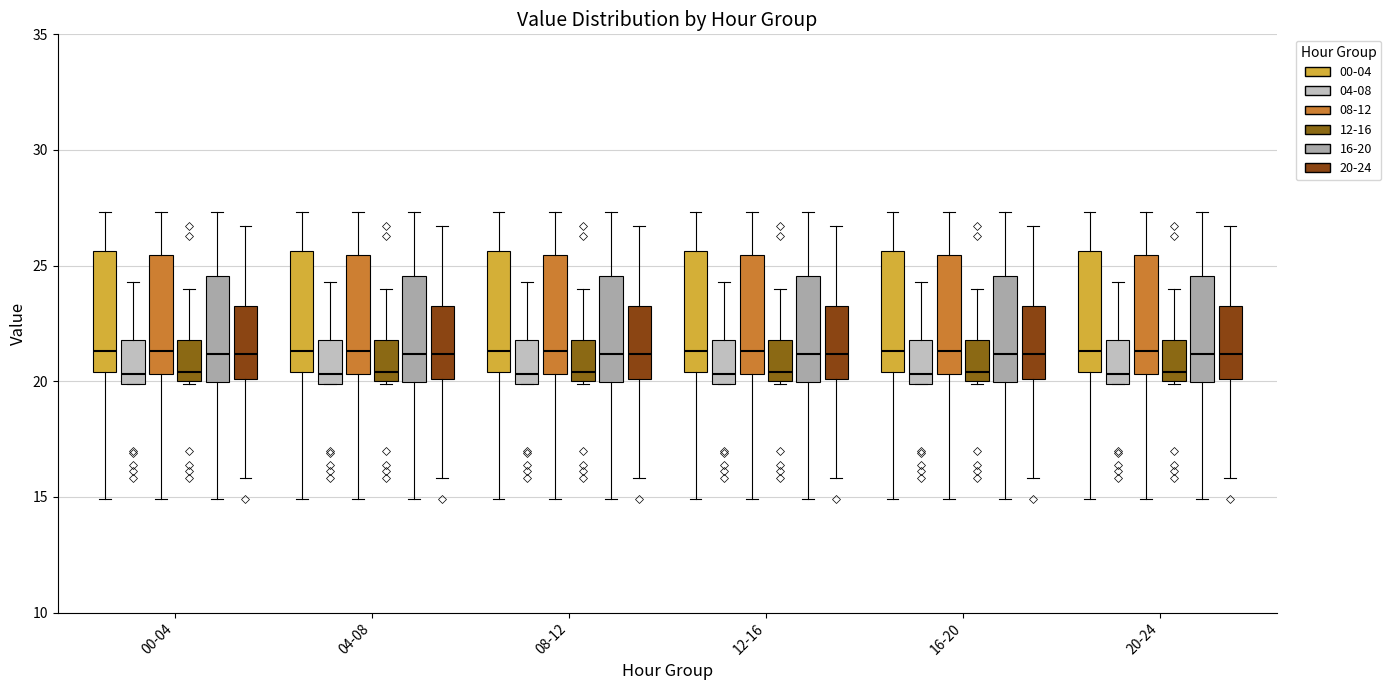

Reading left to right, transcribe this box plot: for each box, give where its median line is, the range the box spans, and where its two whiskers end, as read against the y-axis. The values are not printed on the chart, so give them approximately, as read against the axis.

00-04 (00-04): median 21.5, box 20.5 to 25.5, whiskers 15.0 to 27.5
00-04 (04-08): median 20.5, box 20.0 to 22.0, whiskers 20.0 to 24.5
00-04 (08-12): median 21.5, box 20.5 to 25.5, whiskers 15.0 to 27.5
00-04 (12-16): median 20.5, box 20.0 to 22.0, whiskers 20.0 to 24.0
00-04 (16-20): median 21.0, box 20.0 to 24.5, whiskers 15.0 to 27.5
00-04 (20-24): median 21.0, box 20.0 to 23.5, whiskers 16.0 to 26.5
04-08 (00-04): median 21.5, box 20.5 to 25.5, whiskers 15.0 to 27.5
04-08 (04-08): median 20.5, box 20.0 to 22.0, whiskers 20.0 to 24.5
04-08 (08-12): median 21.5, box 20.5 to 25.5, whiskers 15.0 to 27.5
04-08 (12-16): median 20.5, box 20.0 to 22.0, whiskers 20.0 to 24.0
04-08 (16-20): median 21.0, box 20.0 to 24.5, whiskers 15.0 to 27.5
04-08 (20-24): median 21.0, box 20.0 to 23.5, whiskers 16.0 to 26.5
08-12 (00-04): median 21.5, box 20.5 to 25.5, whiskers 15.0 to 27.5
08-12 (04-08): median 20.5, box 20.0 to 22.0, whiskers 20.0 to 24.5
08-12 (08-12): median 21.5, box 20.5 to 25.5, whiskers 15.0 to 27.5
08-12 (12-16): median 20.5, box 20.0 to 22.0, whiskers 20.0 to 24.0
08-12 (16-20): median 21.0, box 20.0 to 24.5, whiskers 15.0 to 27.5
08-12 (20-24): median 21.0, box 20.0 to 23.5, whiskers 16.0 to 26.5
12-16 (00-04): median 21.5, box 20.5 to 25.5, whiskers 15.0 to 27.5
12-16 (04-08): median 20.5, box 20.0 to 22.0, whiskers 20.0 to 24.5
12-16 (08-12): median 21.5, box 20.5 to 25.5, whiskers 15.0 to 27.5
12-16 (12-16): median 20.5, box 20.0 to 22.0, whiskers 20.0 to 24.0
12-16 (16-20): median 21.0, box 20.0 to 24.5, whiskers 15.0 to 27.5
12-16 (20-24): median 21.0, box 20.0 to 23.5, whiskers 16.0 to 26.5
16-20 (00-04): median 21.5, box 20.5 to 25.5, whiskers 15.0 to 27.5
16-20 (04-08): median 20.5, box 20.0 to 22.0, whiskers 20.0 to 24.5
16-20 (08-12): median 21.5, box 20.5 to 25.5, whiskers 15.0 to 27.5
16-20 (12-16): median 20.5, box 20.0 to 22.0, whiskers 20.0 to 24.0
16-20 (16-20): median 21.0, box 20.0 to 24.5, whiskers 15.0 to 27.5
16-20 (20-24): median 21.0, box 20.0 to 23.5, whiskers 16.0 to 26.5
20-24 (00-04): median 21.5, box 20.5 to 25.5, whiskers 15.0 to 27.5
20-24 (04-08): median 20.5, box 20.0 to 22.0, whiskers 20.0 to 24.5
20-24 (08-12): median 21.5, box 20.5 to 25.5, whiskers 15.0 to 27.5
20-24 (12-16): median 20.5, box 20.0 to 22.0, whiskers 20.0 to 24.0
20-24 (16-20): median 21.0, box 20.0 to 24.5, whiskers 15.0 to 27.5
20-24 (20-24): median 21.0, box 20.0 to 23.5, whiskers 16.0 to 26.5